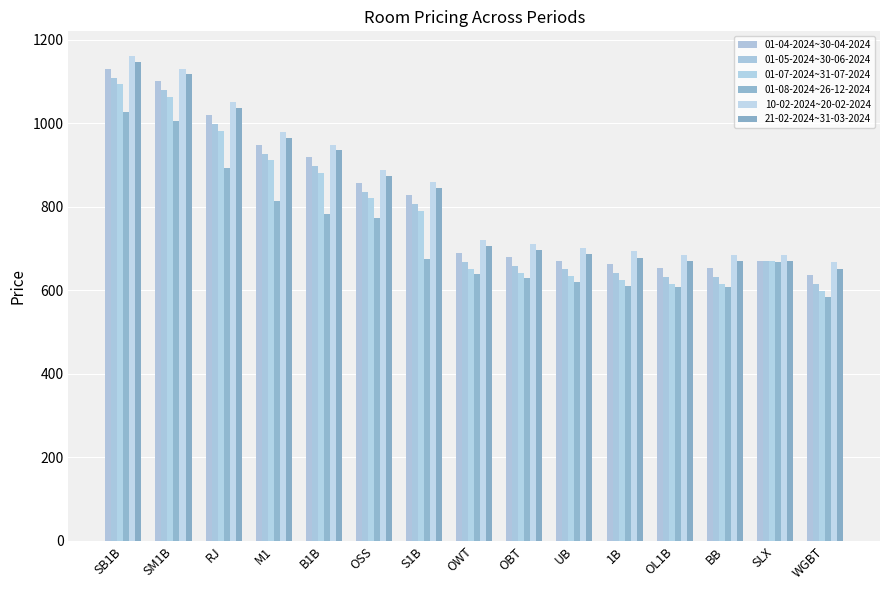

Rank the series at OBT from highest to lowest value.

10-02-2024~20-02-2024, 21-02-2024~31-03-2024, 01-04-2024~30-04-2024, 01-05-2024~30-06-2024, 01-07-2024~31-07-2024, 01-08-2024~26-12-2024